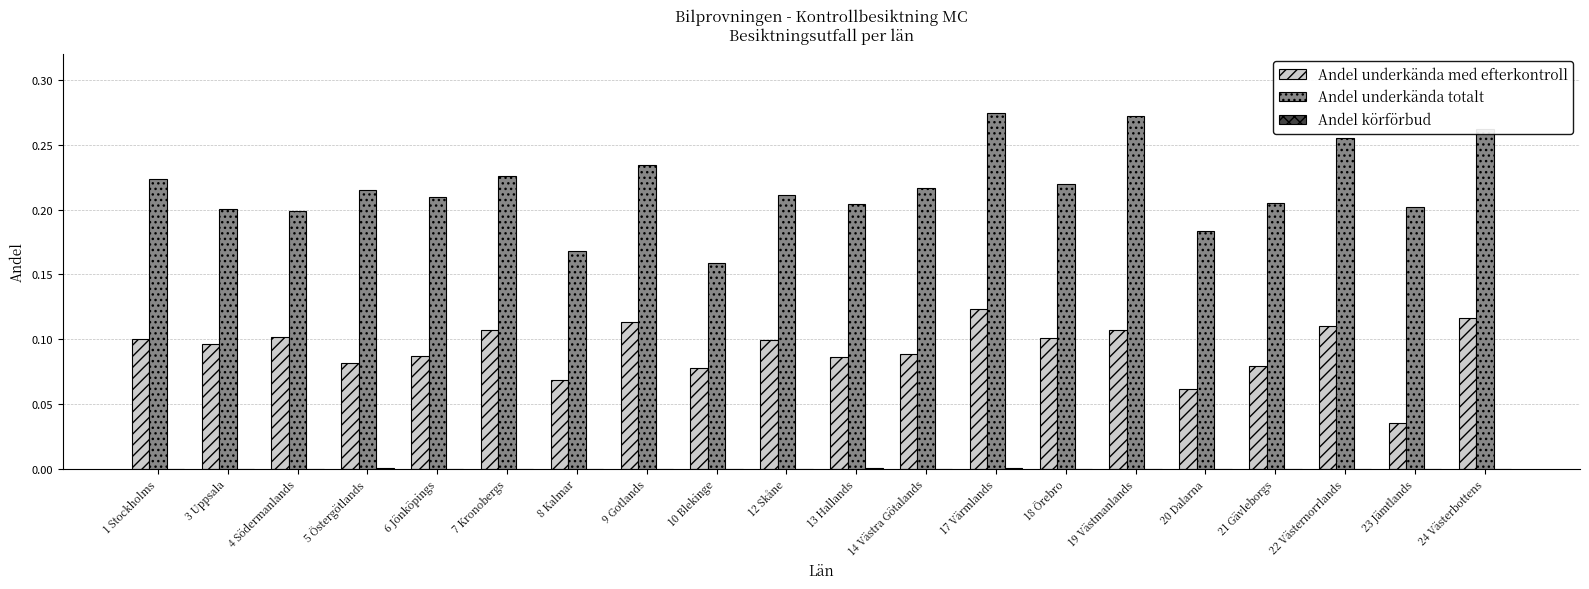

How many groups of bars are there?

20